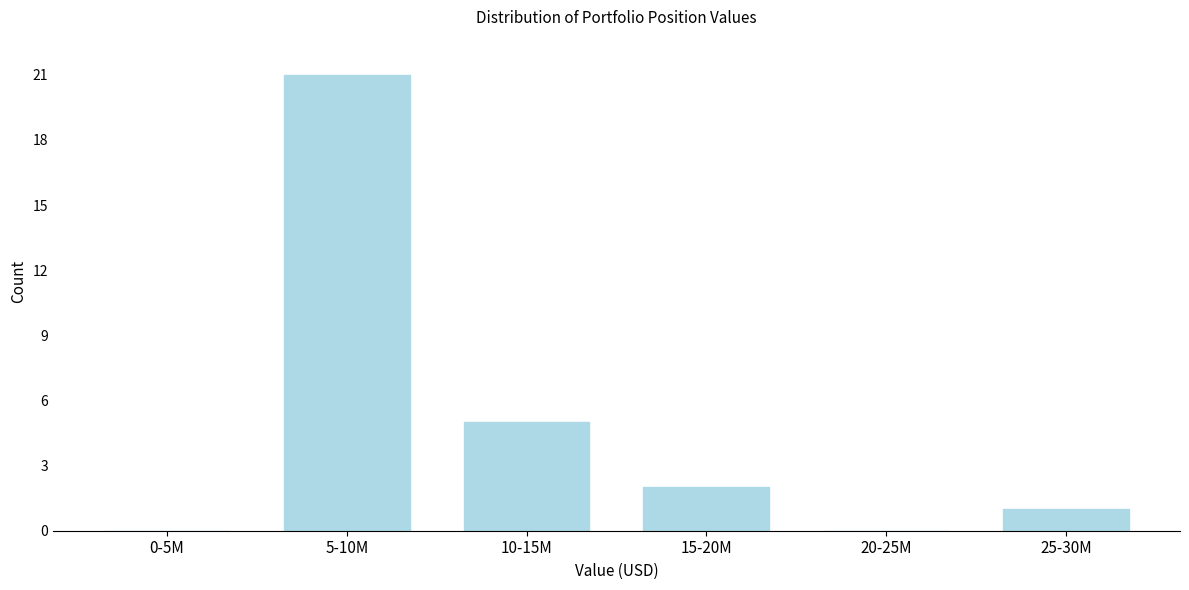

Reading left to right, extract all data points from this chart.

0-5M=0	5-10M=21	10-15M=5	15-20M=2	20-25M=0	25-30M=1